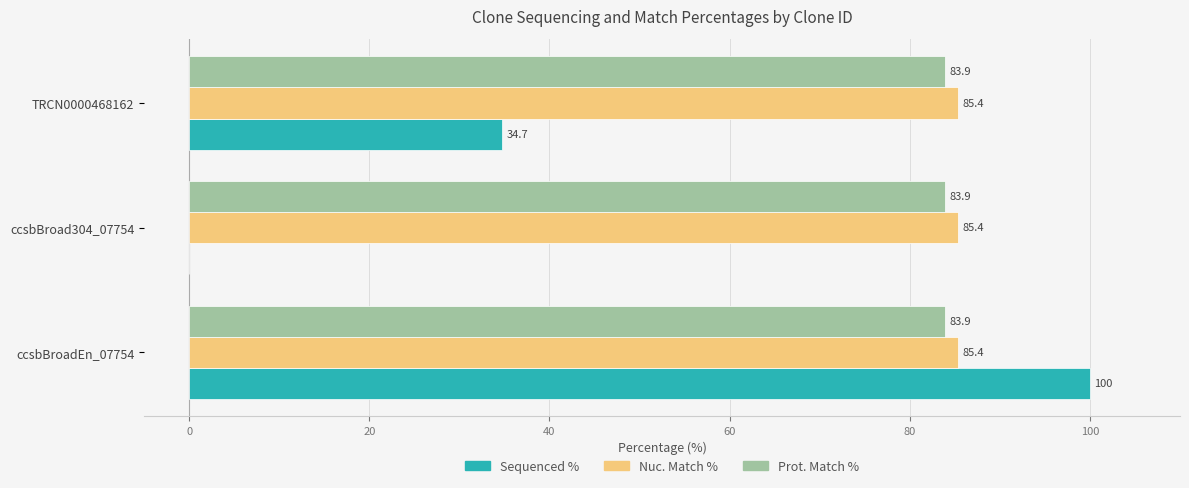

At which label is Sequenced % closest to 50?

TRCN0000468162